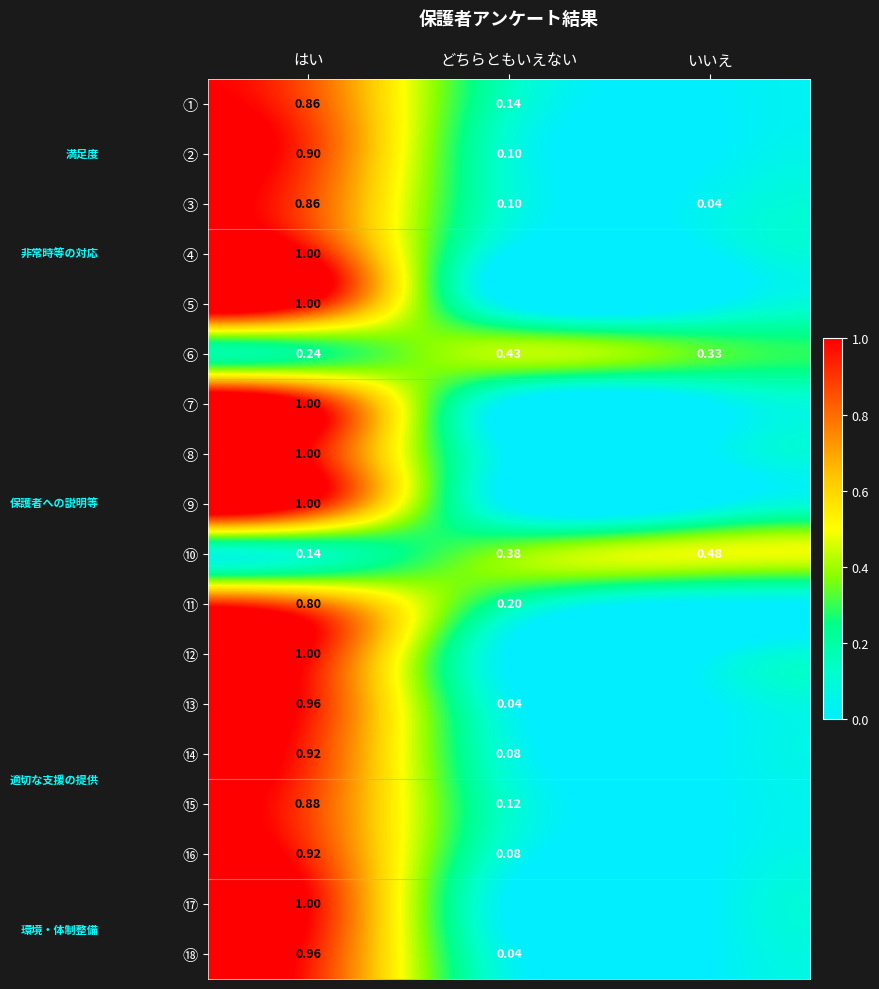

True or false: ⑤ has a value of 1.0 at はい.

True